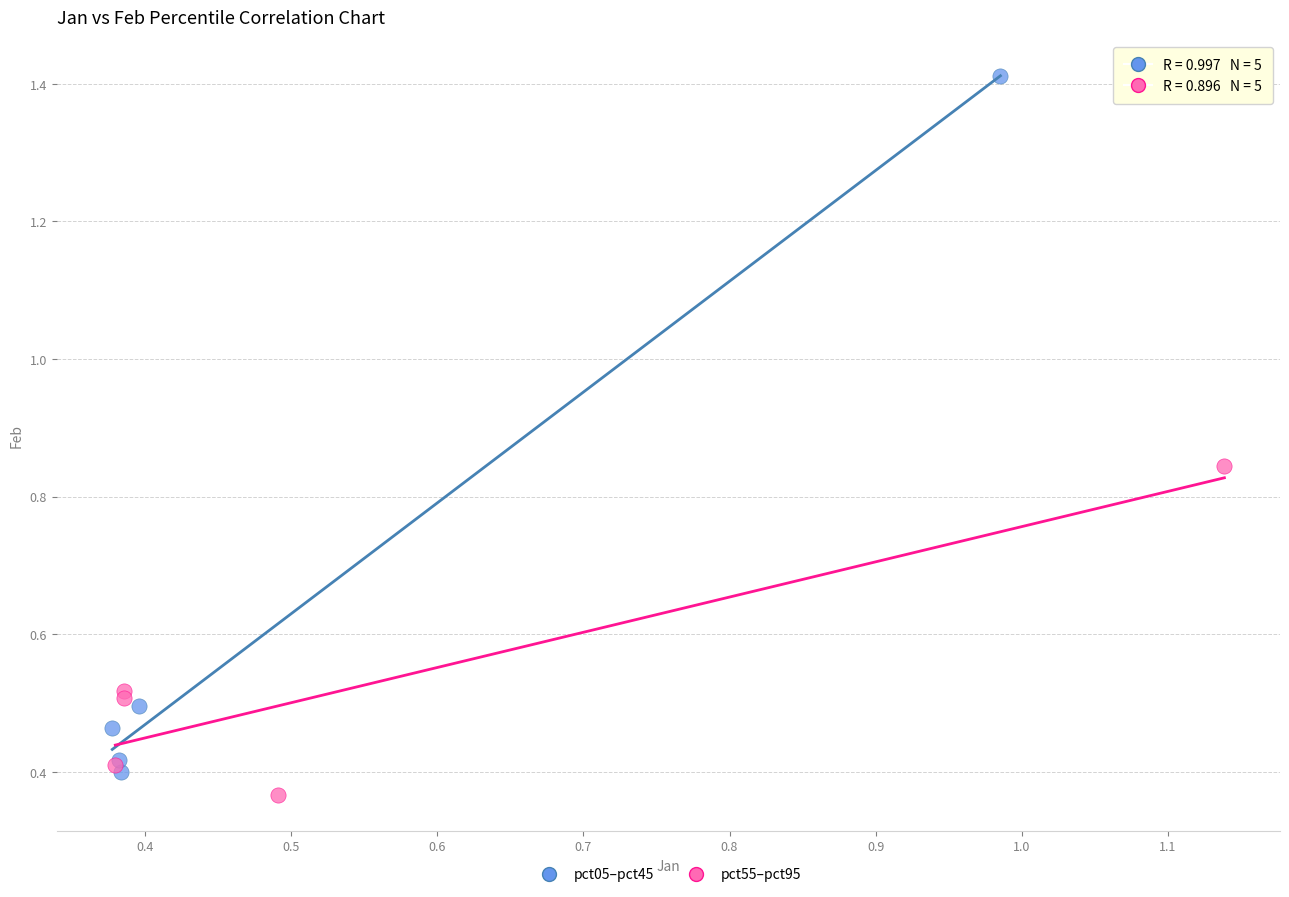

Which series has the widest spread of Y values?

pct05–pct45